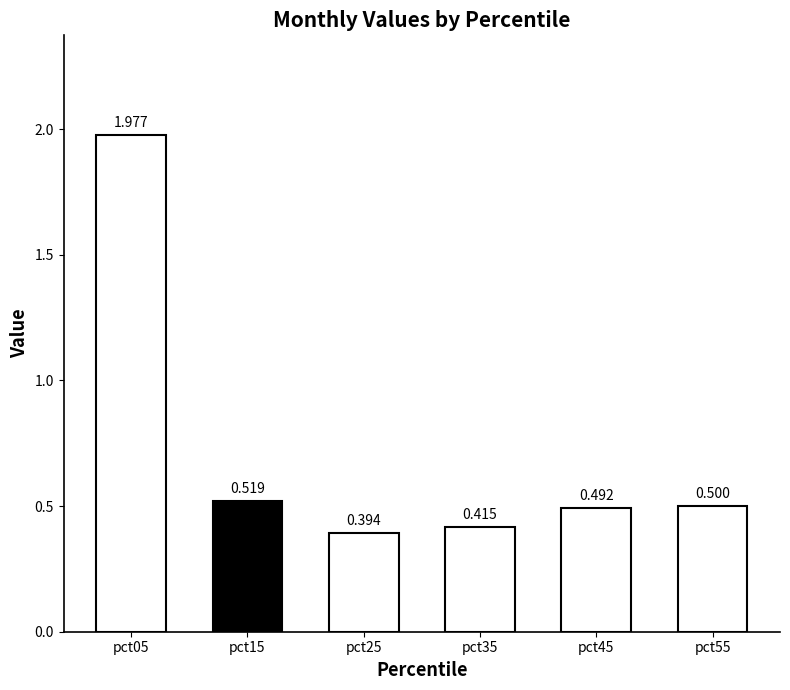

What is the minimum value shown in the chart?

0.4